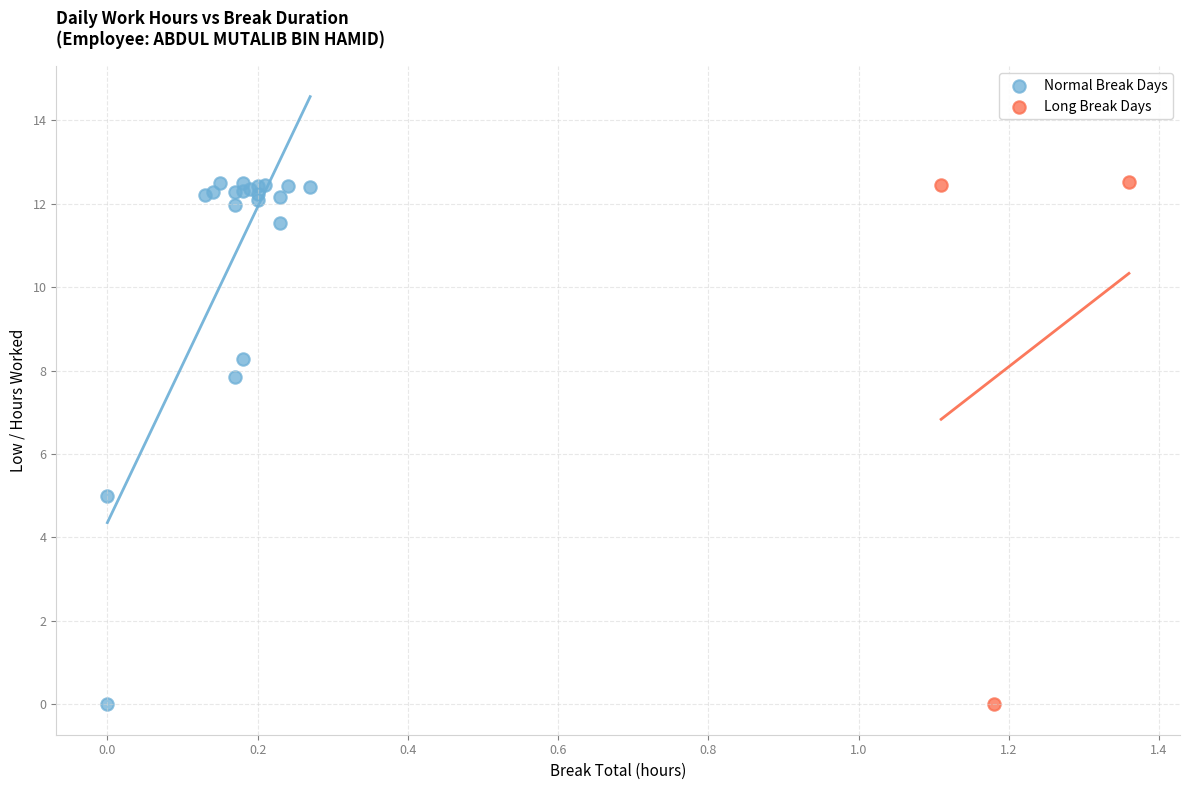

What are all the series names shown in the legend?

Normal Break Days, Long Break Days